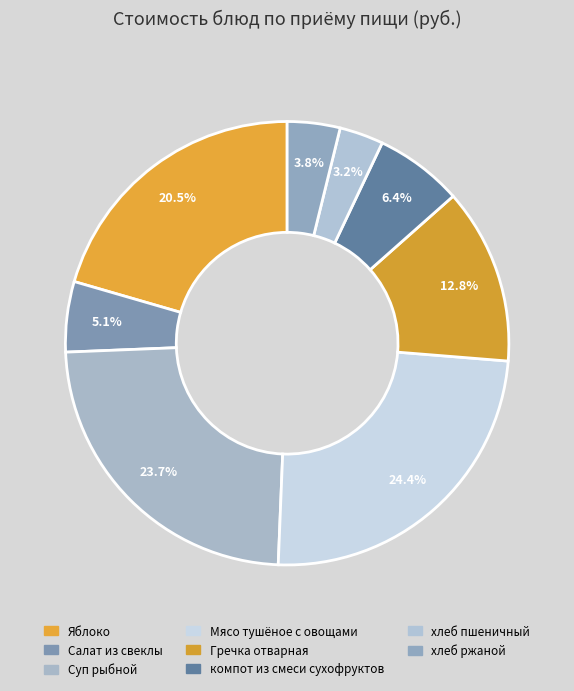

To the nearest percent, what is the average slice percentage?

12%